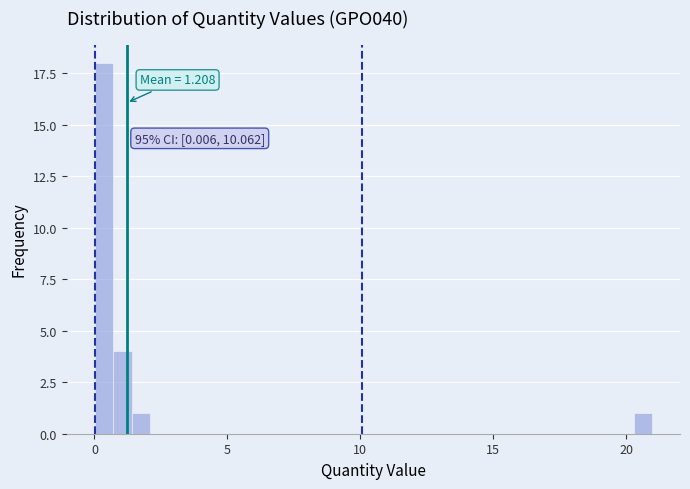

Read against the x-axis, roughly where is the centre of the tallest bar?

0.5